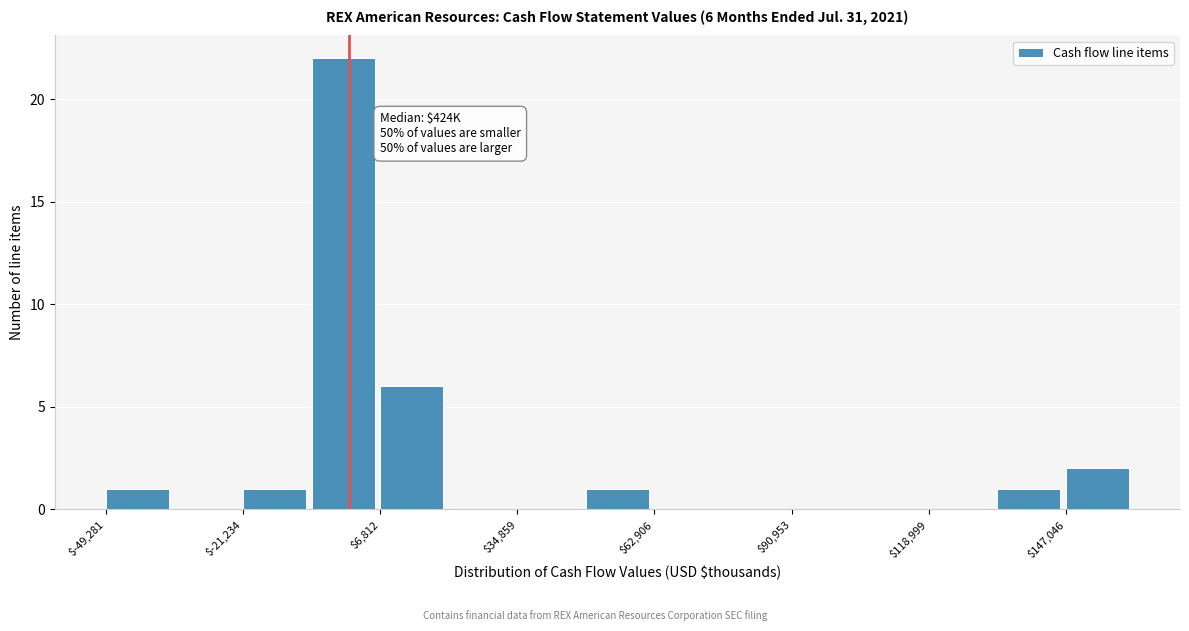

Around what value on the x-axis is the tallest bar? Give the approximate position of its centre, as read against the axis.

0